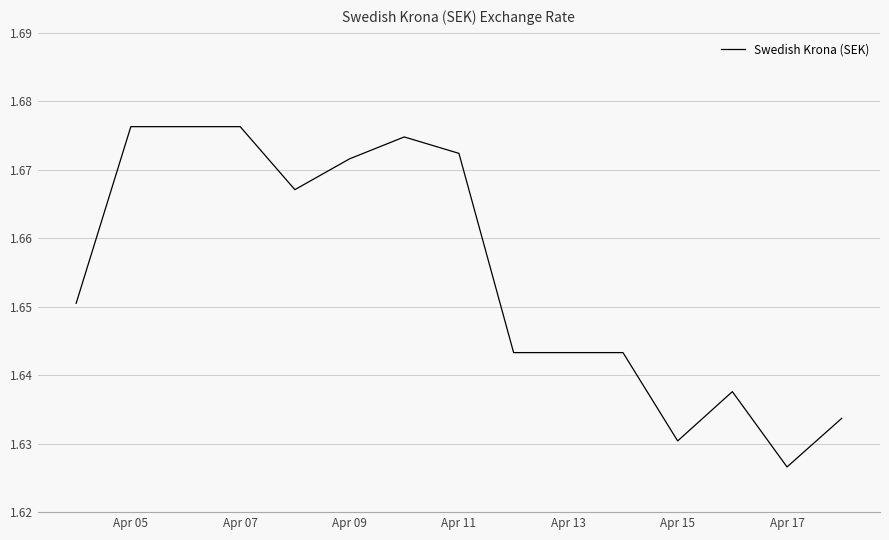

At which label is the value closest to 1?

Apr 17